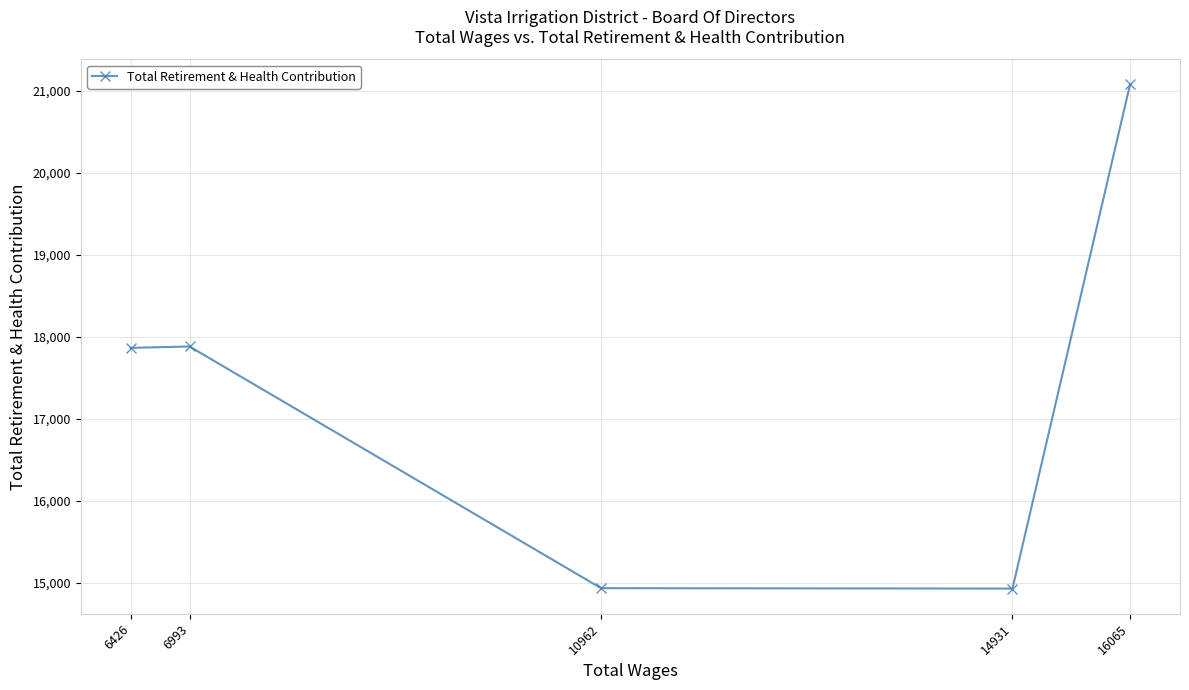

What is the approximate value at 16065, to the nearest 10?

21080